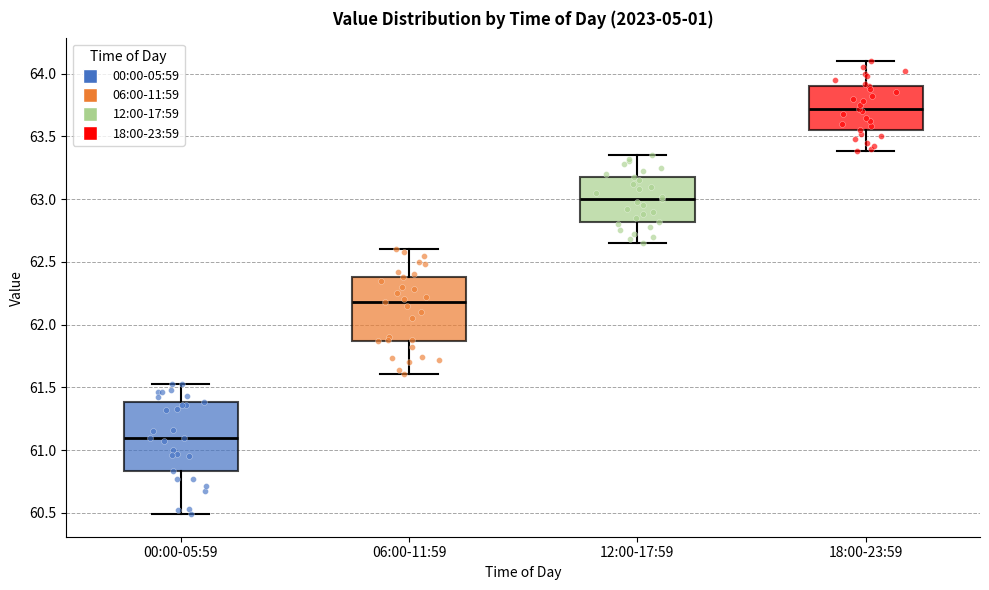

Where does the median line of the box for 18:00-23:59 sit on the y-axis? The values are not printed on the chart, so give them approximately, as read against the axis.

63.70